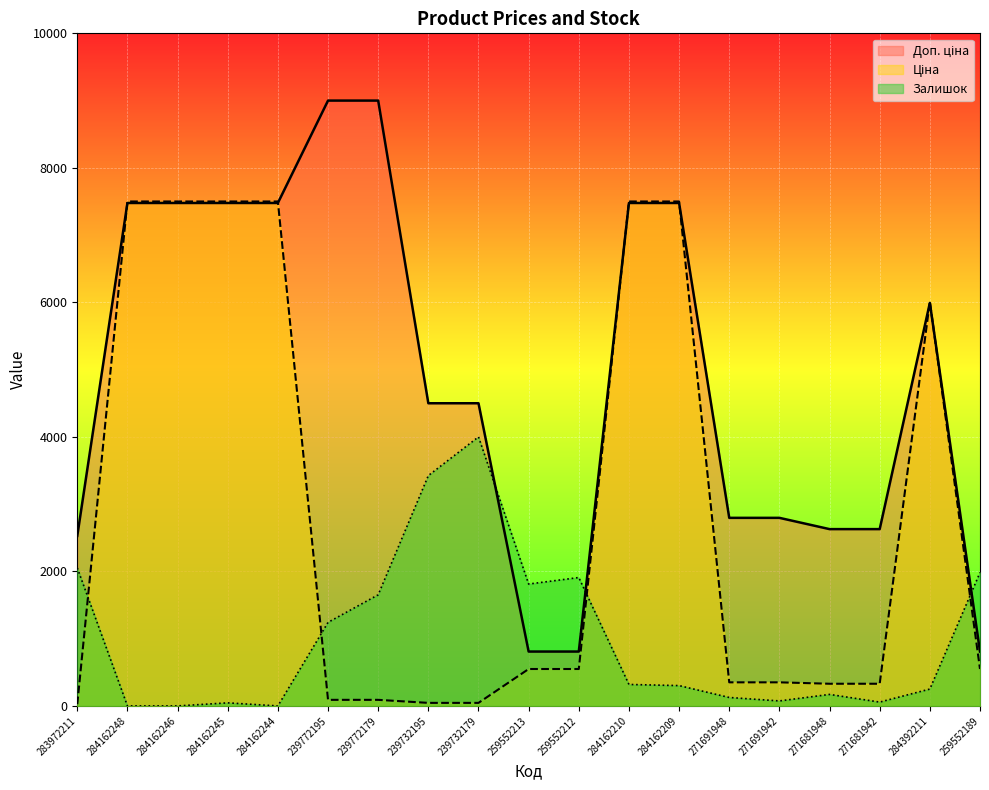

In Ціна, how many points are higher than both neighbors (excluding endpoints)?

1